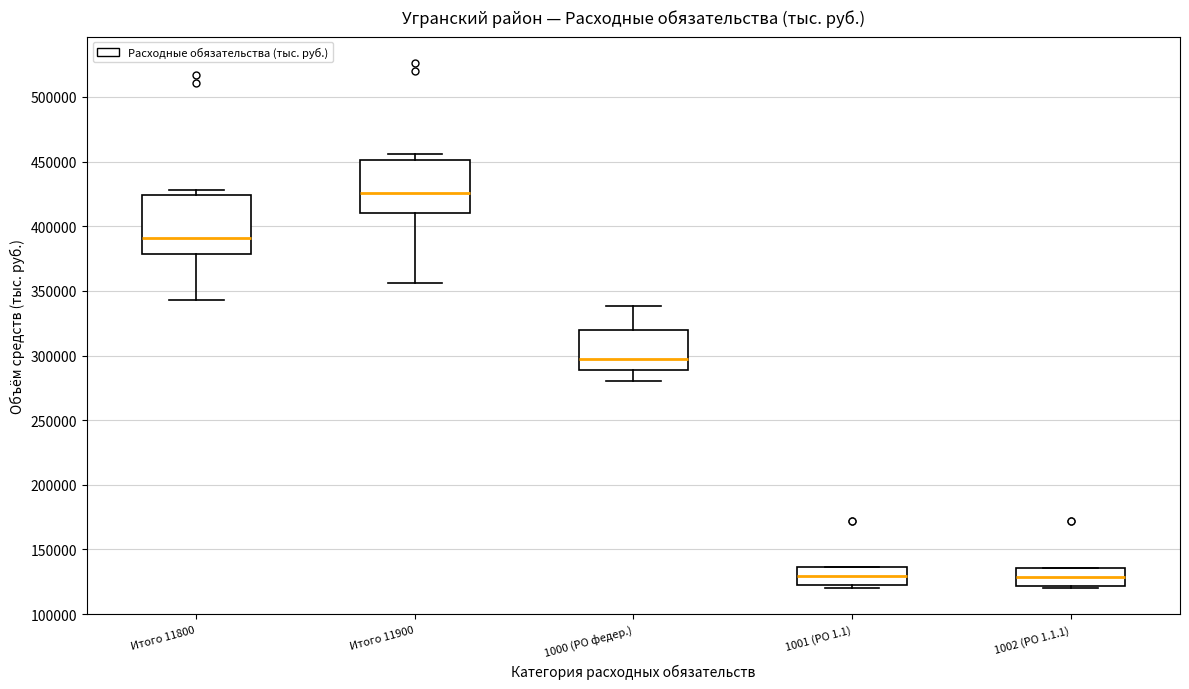

Reading left to right, read every box against the y-axis: the position of its median line, the range the box covers, and the ends of its whiskers. The values are not printed on the chart, so give them approximately, as read against the axis.

Итого 11800: median 390000, box 380000 to 425000, whiskers 345000 to 430000
Итого 11900: median 425000, box 410000 to 450000, whiskers 355000 to 455000
1000 (РО федер.): median 295000, box 290000 to 320000, whiskers 280000 to 340000
1001 (РО 1.1): median 130000, box 120000 to 135000, whiskers 120000 (just below the box's lower edge) to 135000
1002 (РО 1.1.1): median 130000, box 120000 to 135000, whiskers 120000 (just below the box's lower edge) to 135000